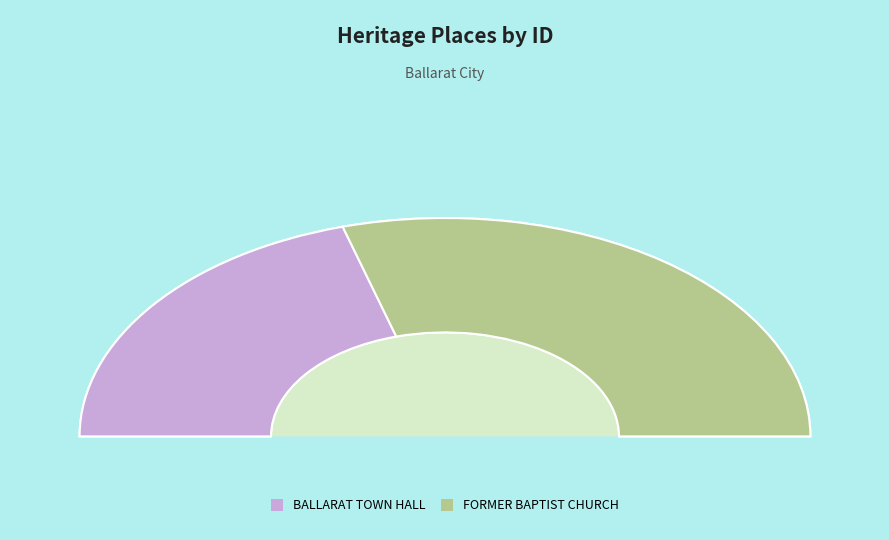

What is the majority slice?

FORMER BAPTIST CHURCH